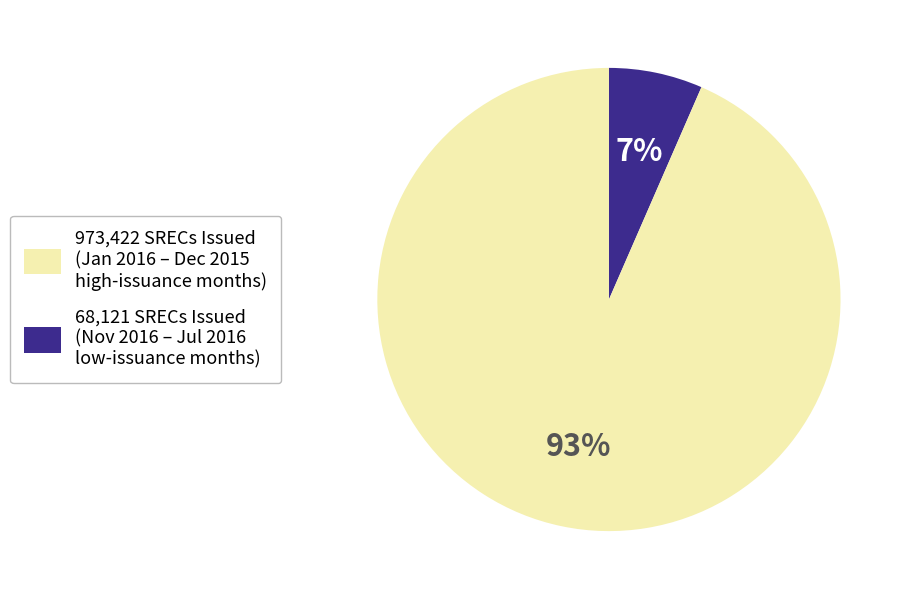

To the nearest percent, what is the average slice percentage?

50%